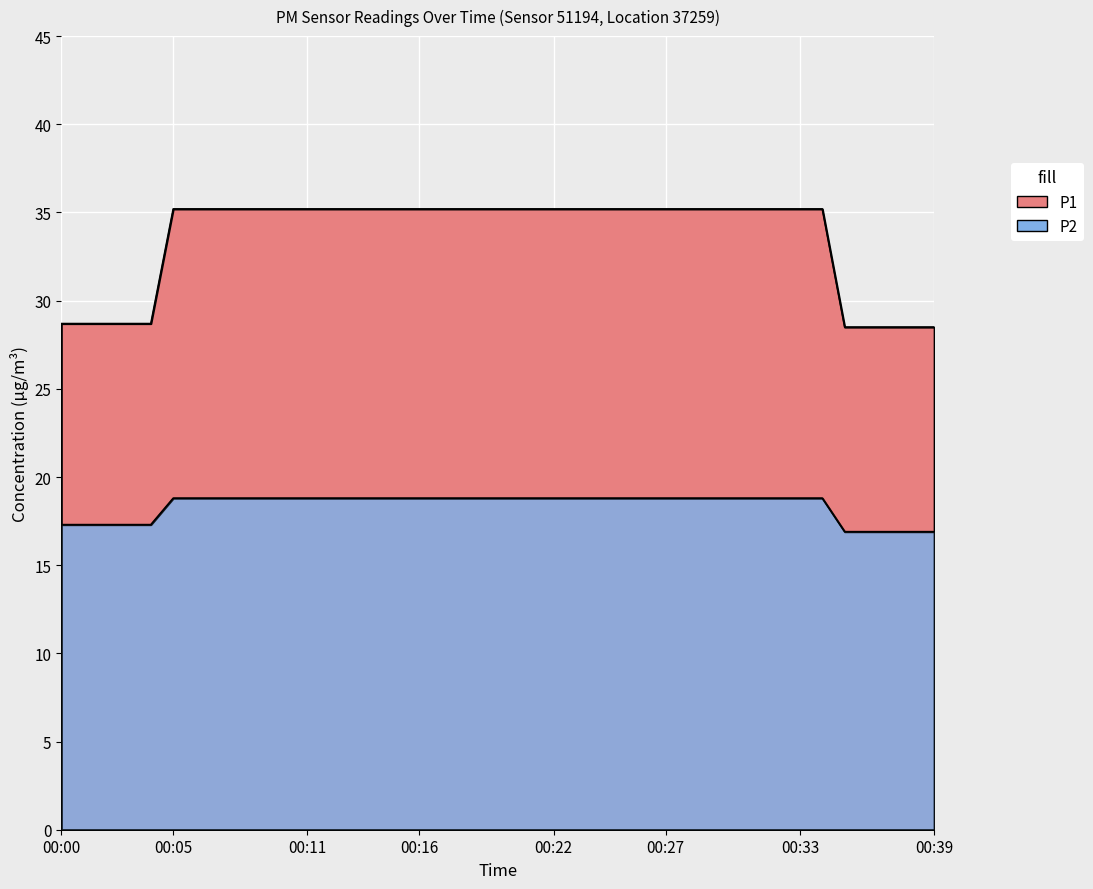

Rank the series by their maximum value, from highest to lowest.

P1, P2